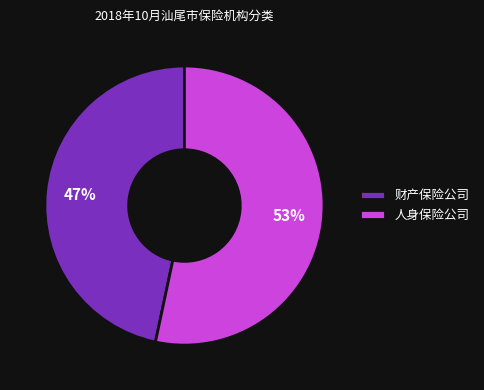

The 财产保险公司 slice represents 37% of the pie. True or false?

False